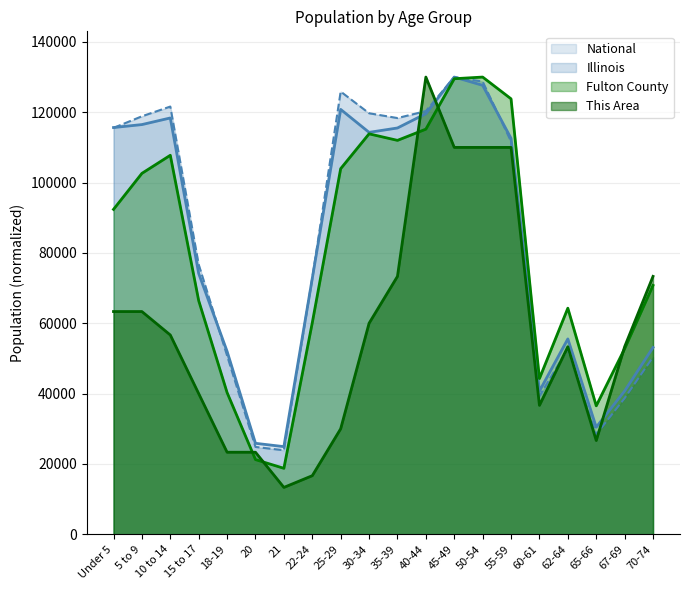

Where is the first local maximum for This Area?

40-44